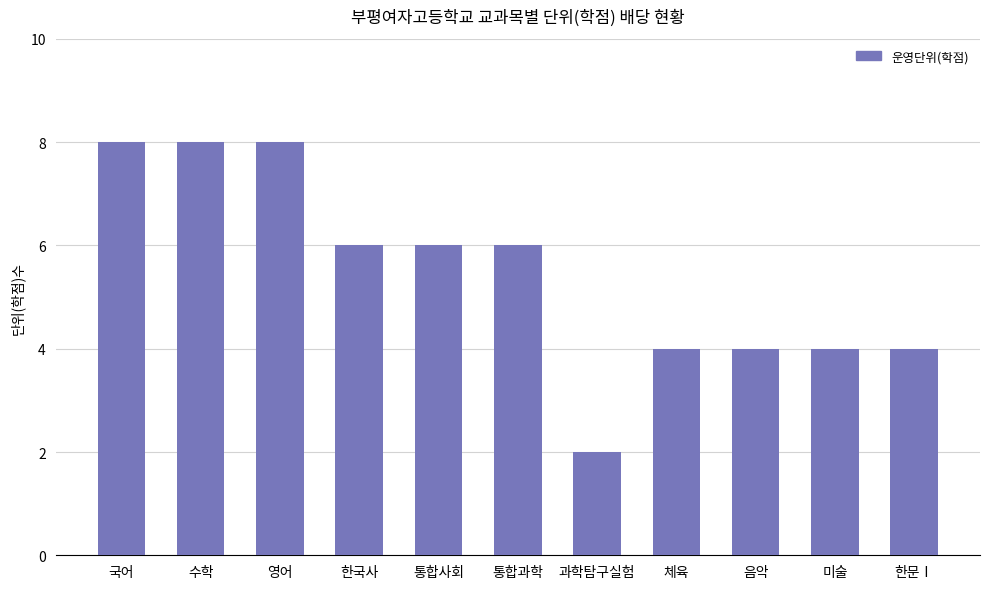

Reading left to right, extract all data points from this chart.

8	8	8	6	6	6	2	4	4	4	4